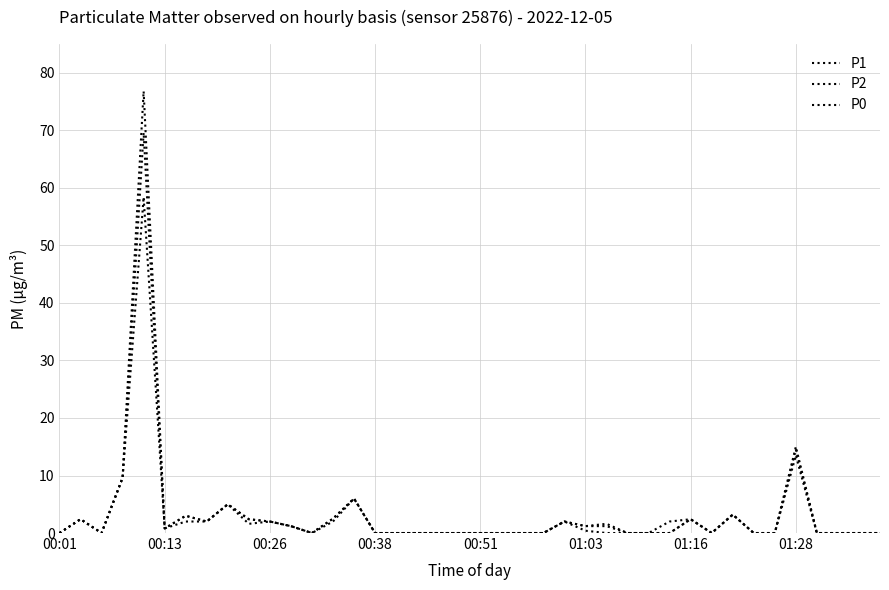

True or false: P0 has more than 2 points higher than both neighbors.

True